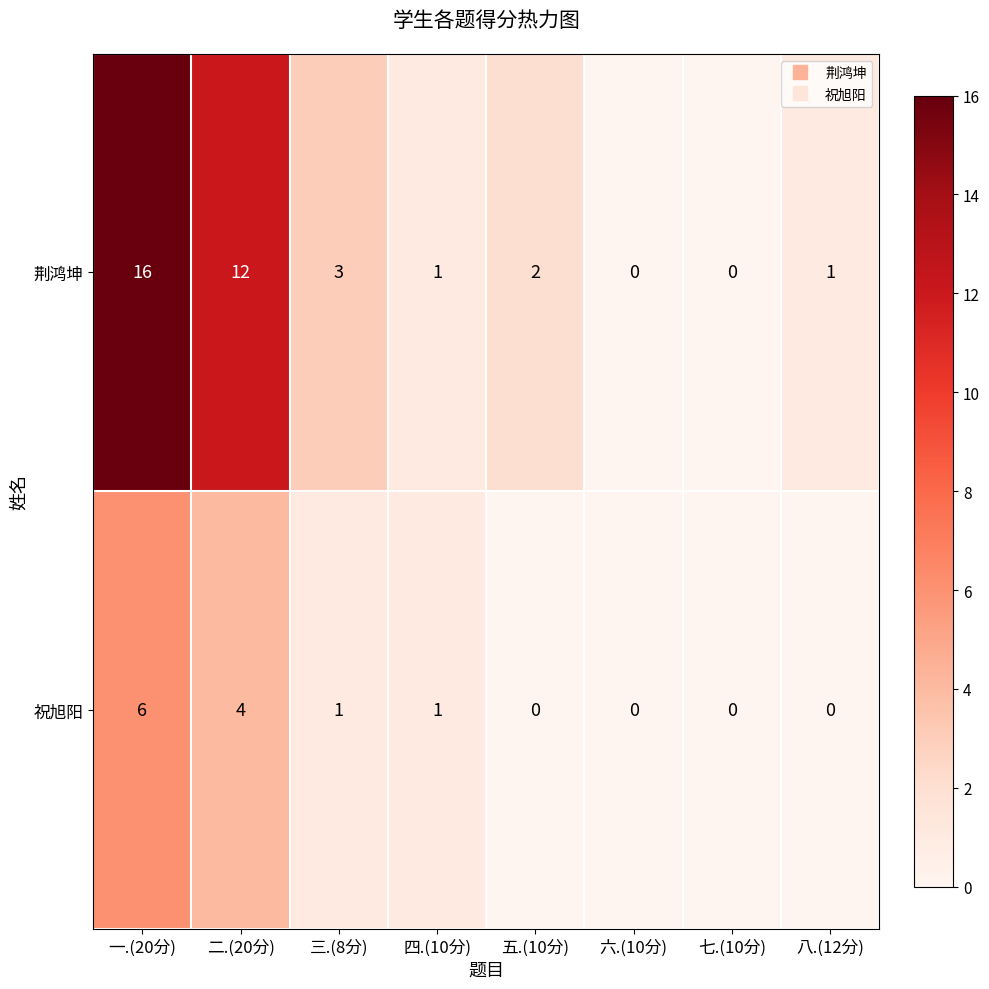

Which series has the largest total across all categories?

荆鸿坤